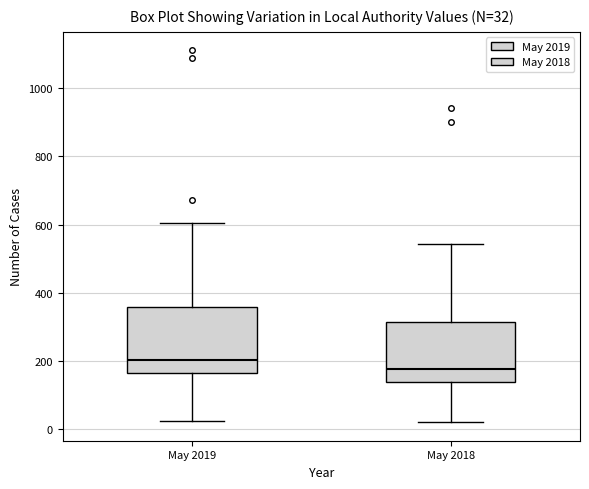

Which box has the lowest median line?

May 2018